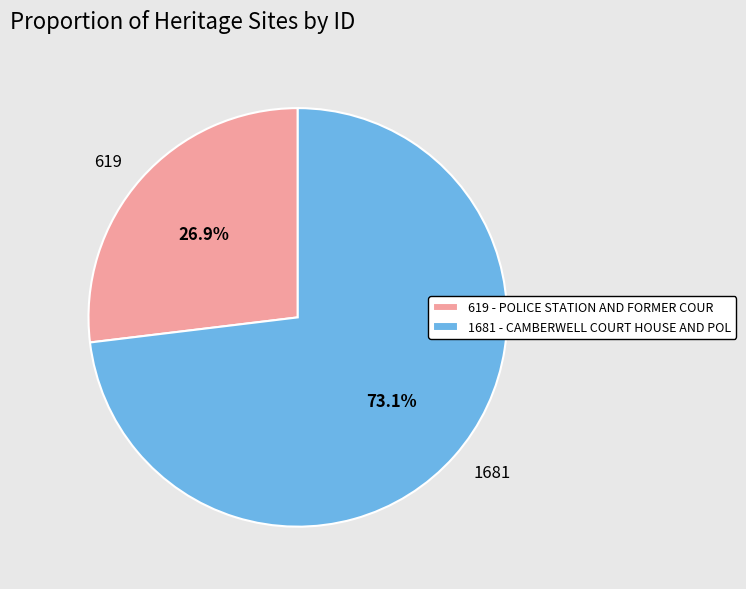

Does any single category account for the majority?

Yes